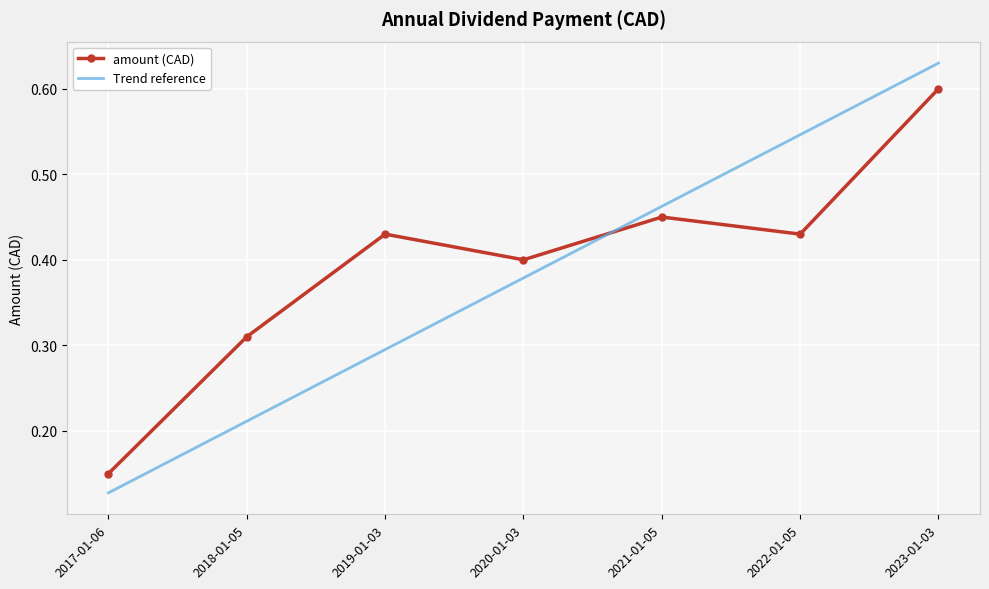

What position from the right is 2022-01-05?

2